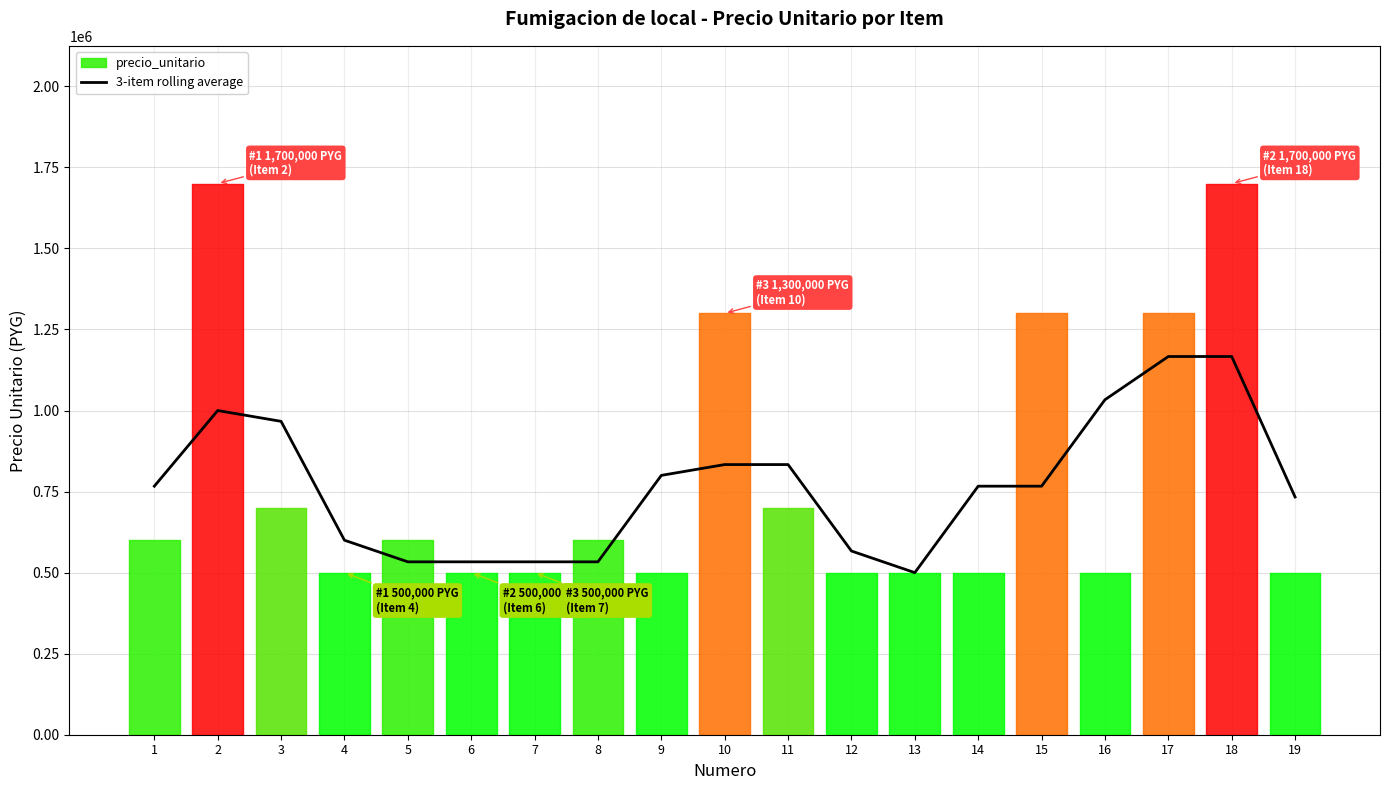

Which category has the lowest value across all series?

13